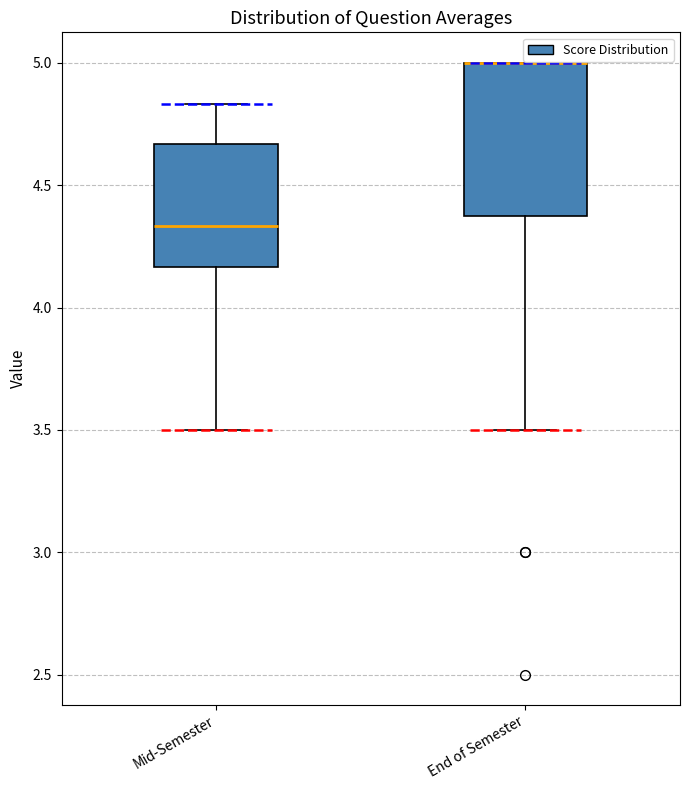

Reading left to right, transcribe this box plot: for each box, give where its median line is, the range the box spans, and where its two whiskers end, as read against the y-axis. The values are not printed on the chart, so give them approximately, as read against the axis.

Mid-Semester: median 4.35, box 4.15 to 4.65, whiskers 3.50 to 4.85
End of Semester: median 5.00 (drawn on the box's upper edge), box 4.40 to 5.00, whiskers 3.50 to 5.00